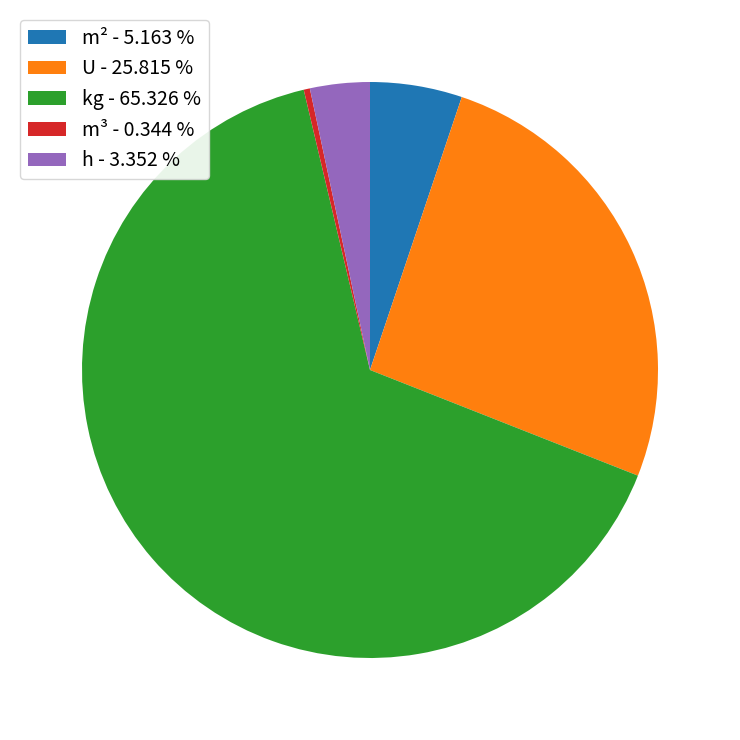

Is there a majority slice in this chart?

Yes